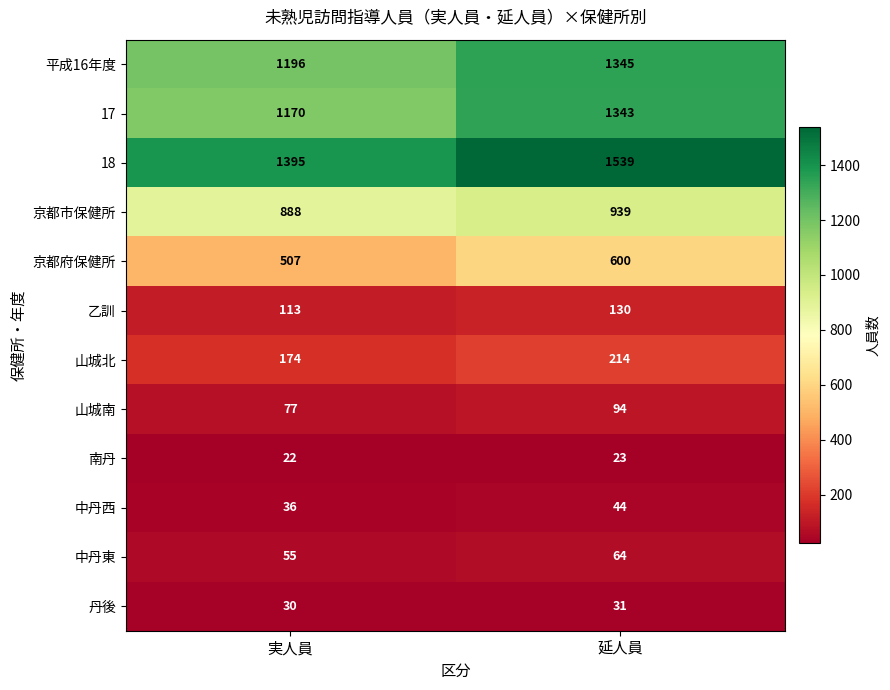

What is the difference between the highest and lowest values at 延人員?

1516